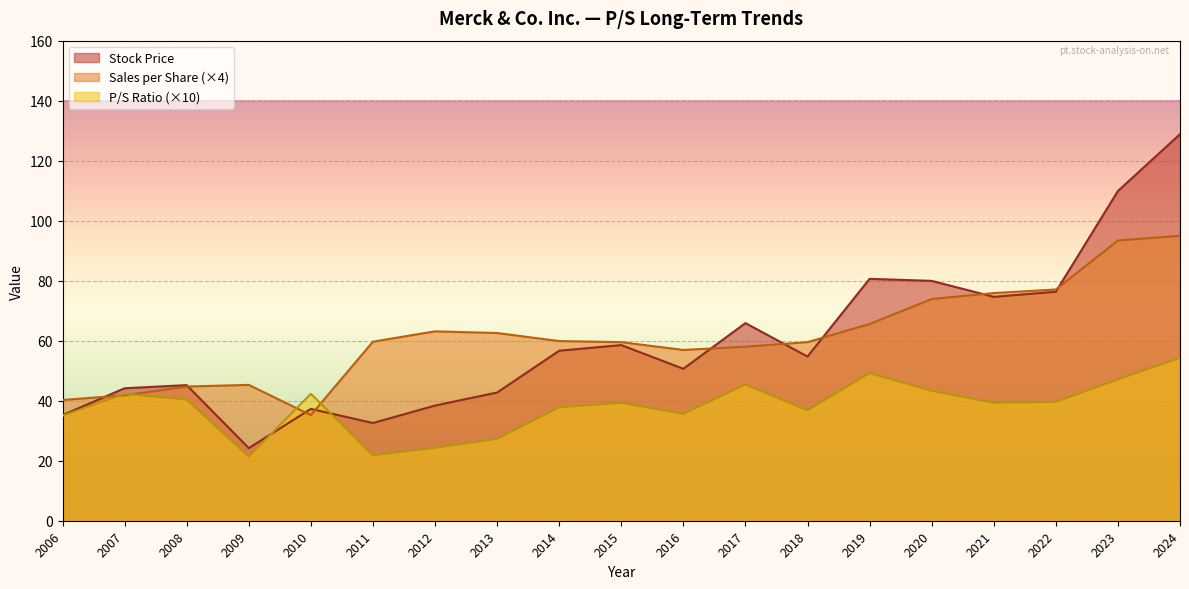

Where does the P/S series first go above 39?

2007